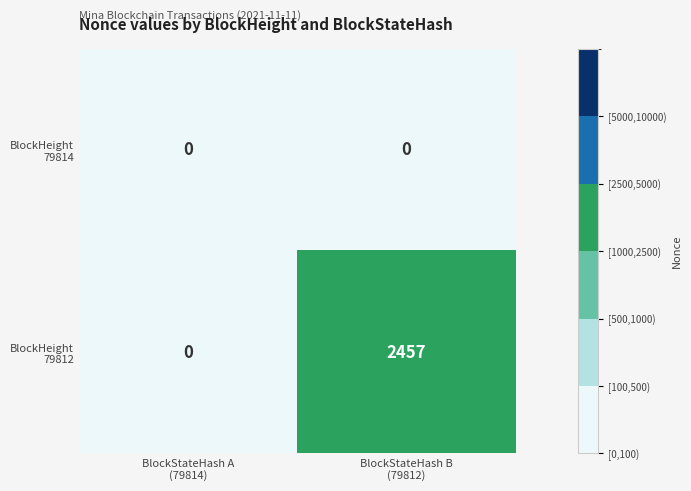

How many data points does each series have?

2